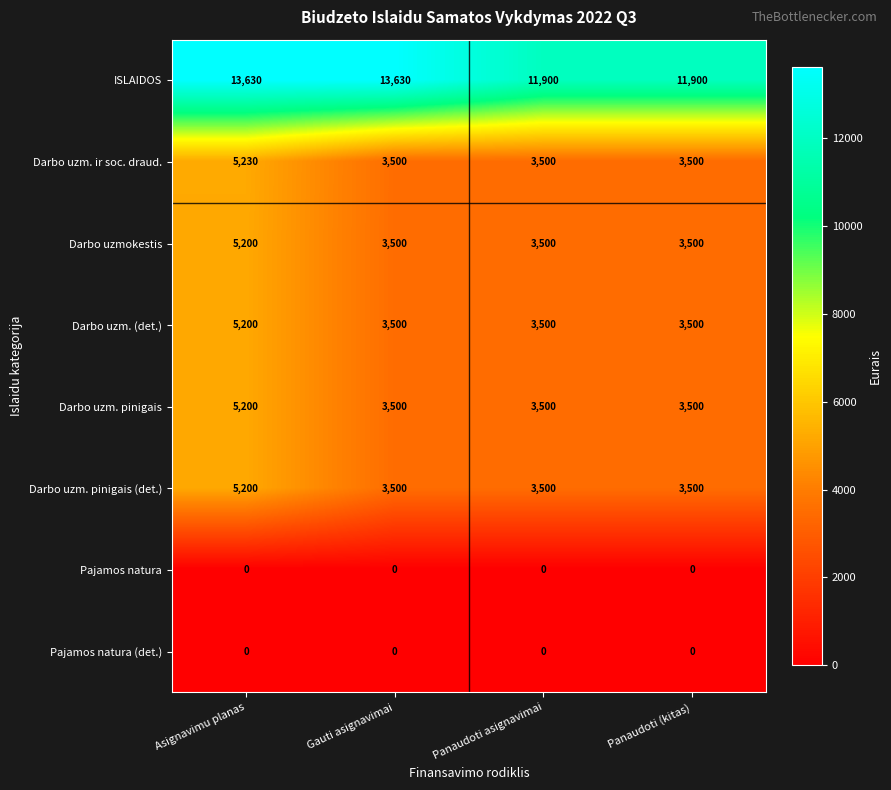

What value does the Darbo uzm. ir soc. draud. series have at Panaudoti asignavimai?

3500